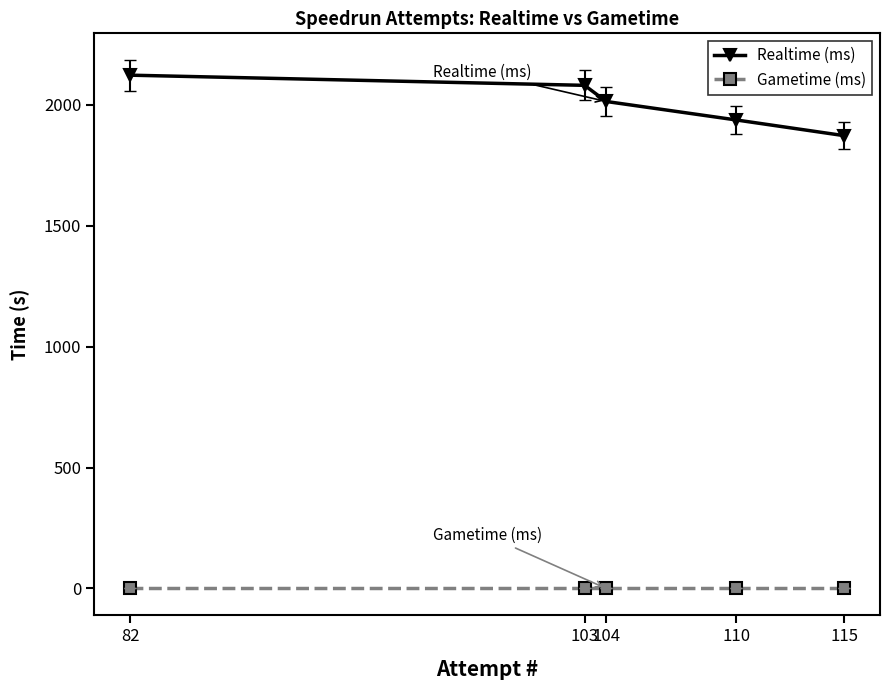

The value of Realtime (ms) at 104 is 2013.9. True or false?

True